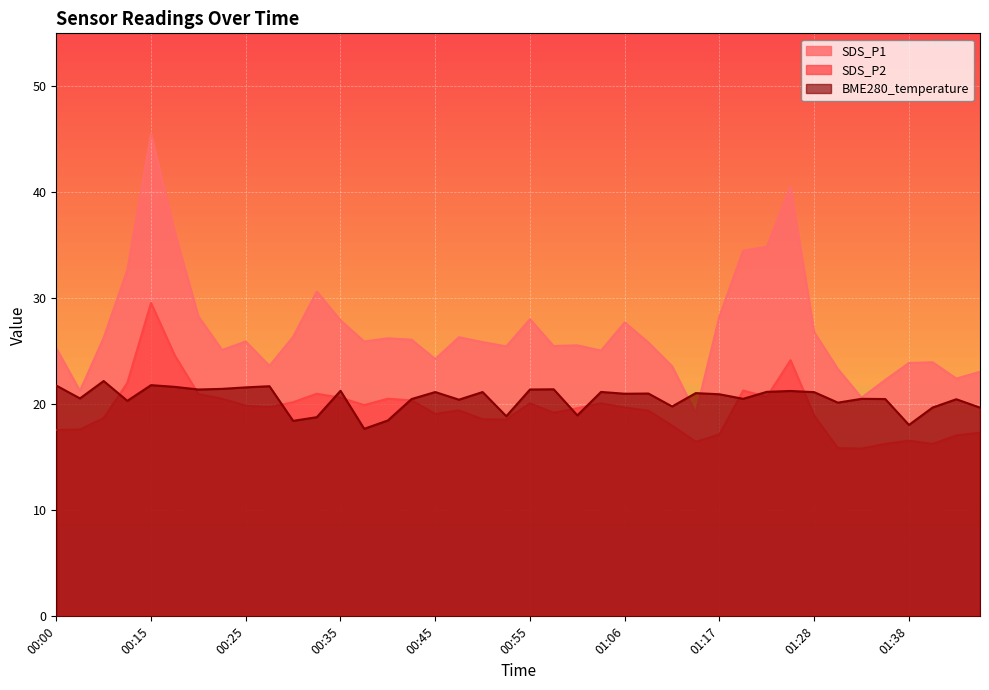

Rank the categories by SDS_P1 value from highest to lowest.

00:15, 01:25, 00:18, 01:22, 01:19, 00:07, 00:32, 00:20, 01:17, 00:55, 00:35, 01:06, 01:28, 00:30, 00:47, 00:05, 00:40, 00:42, 00:25, 00:37, 00:50, 01:09, 01:00, 00:58, 00:52, 00:00, 00:23, 01:03, 00:45, 01:41, 01:38, 00:28, 01:12, 01:30, 01:46, 01:43, 01:35, 00:02, 01:33, 01:14